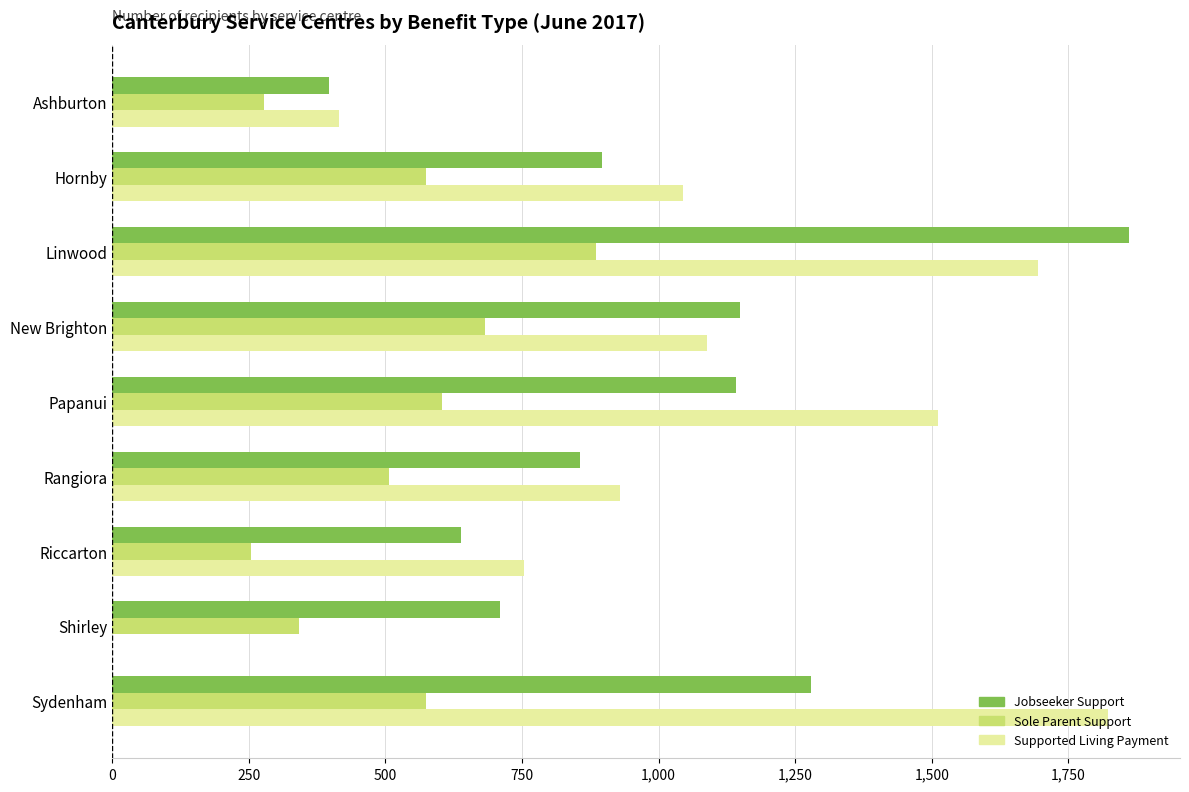

Is it true that Jobseeker Support equals 430 at Hornby?

False